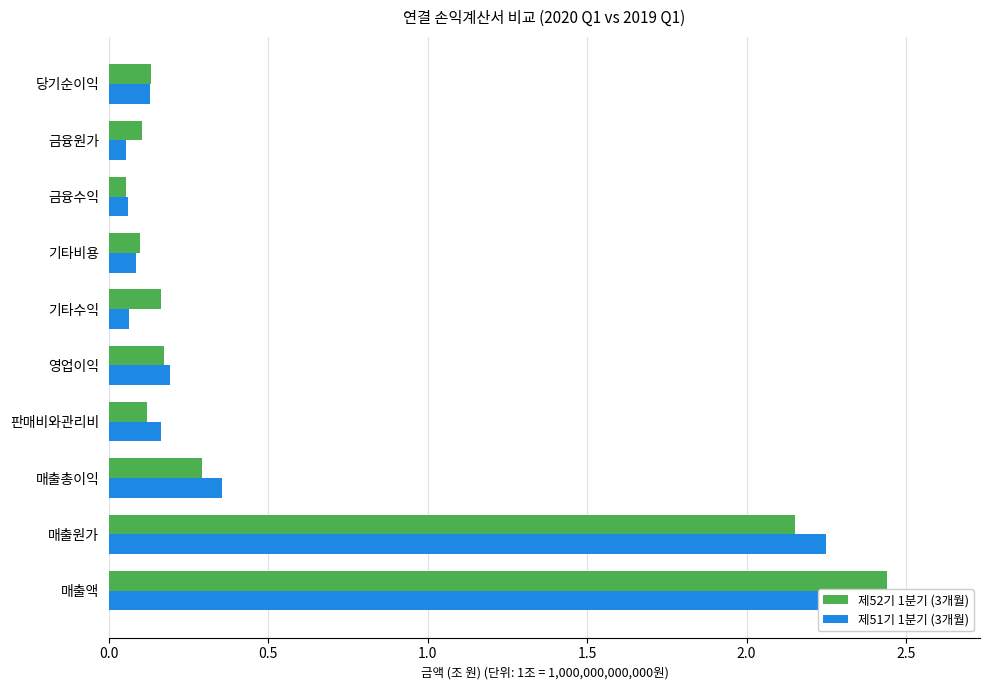

Is the value of 제52기 1분기 (3개월) at 매출액 greater than the value of 제51기 1분기 (3개월) at 매출총이익?

Yes